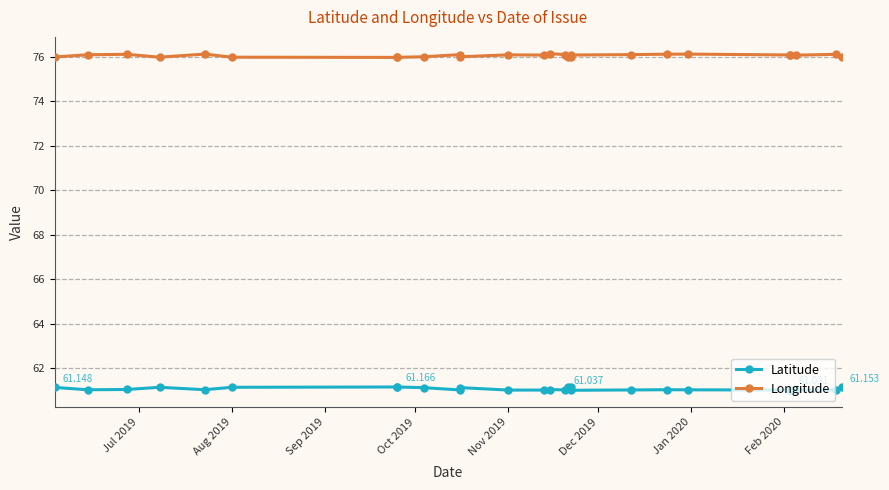

Which series has the widest spread of values?

Longitude